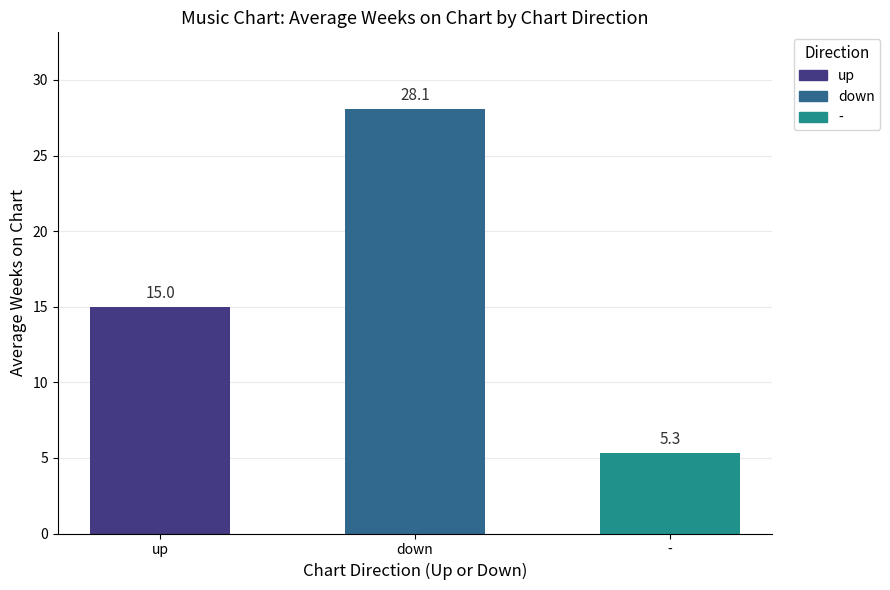

What is the difference between the values at up and down?

13.1